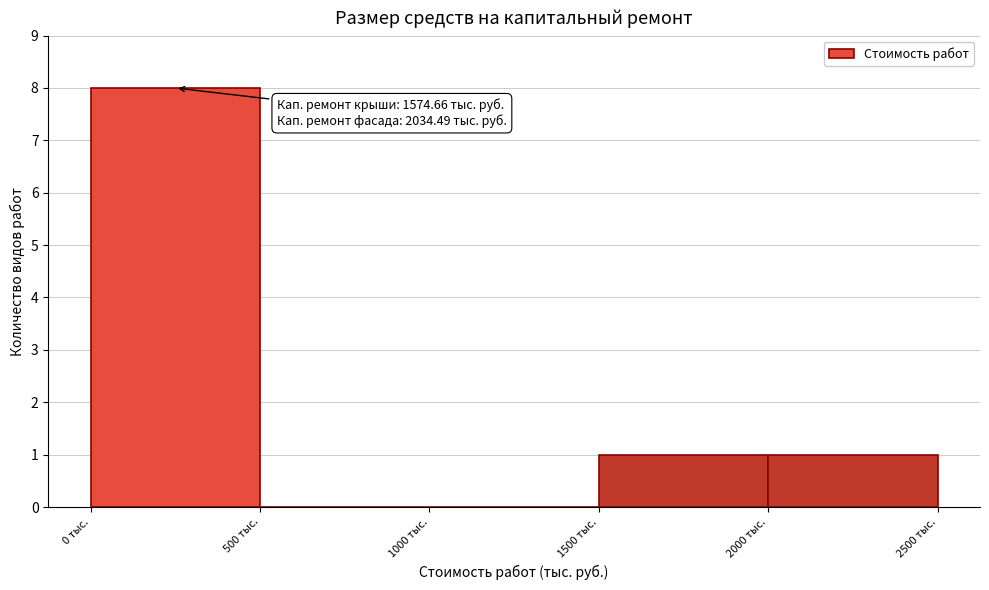

Over which range of the x-axis is the bar tallest?

0 to 500